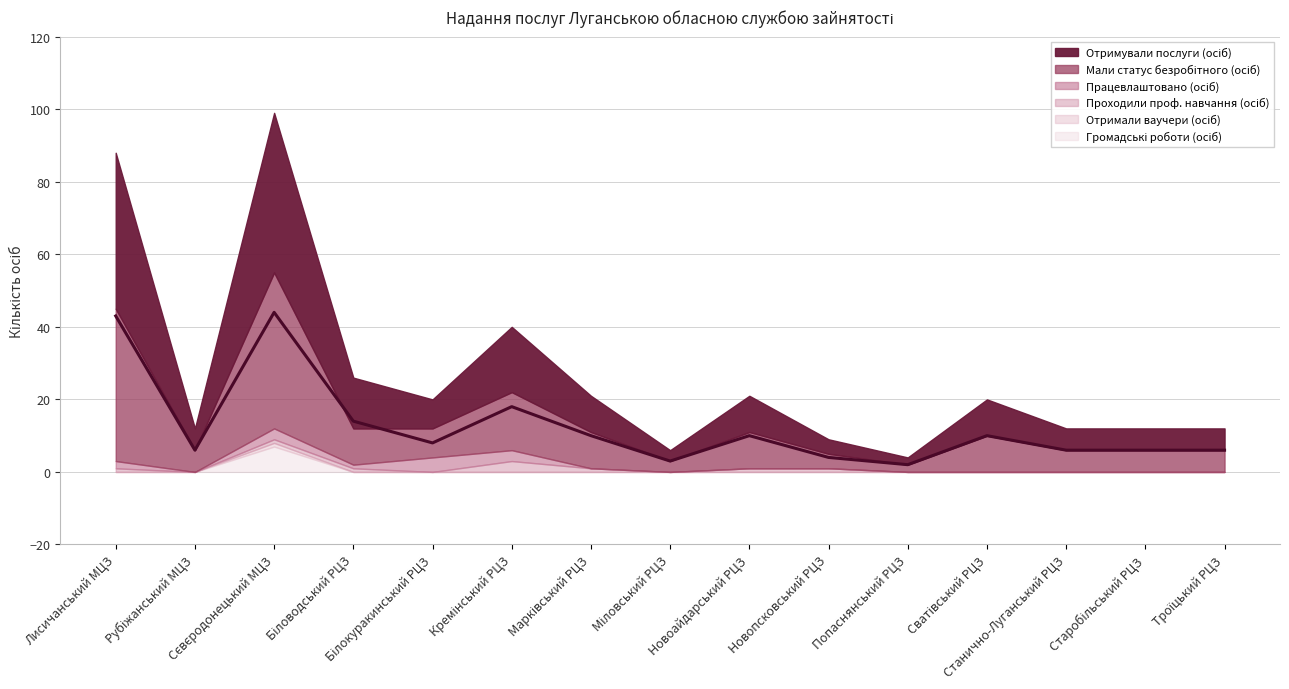

What is the difference between the Проходили проф. навчання (осіб) values at Кремінський РЦЗ and Марківський РЦЗ?

2